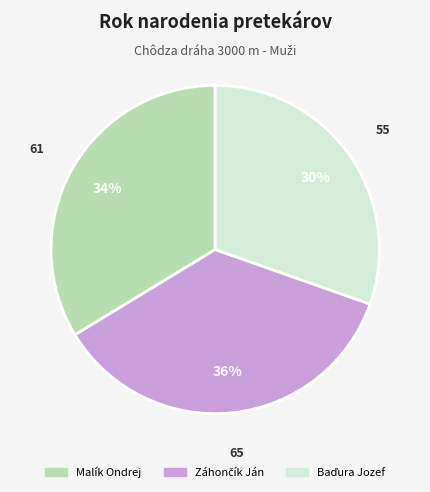

Does any single category account for the majority?

No